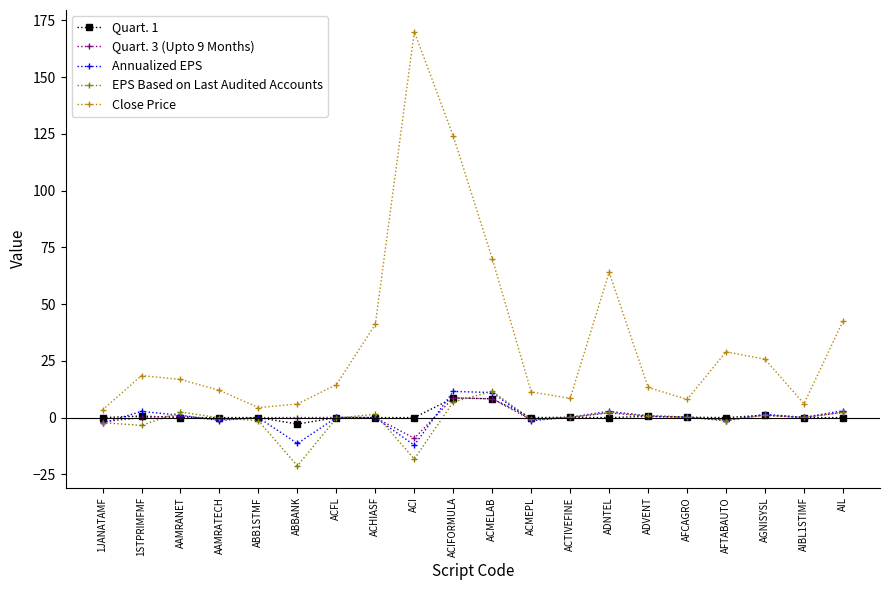

How many series are shown in this chart?

5